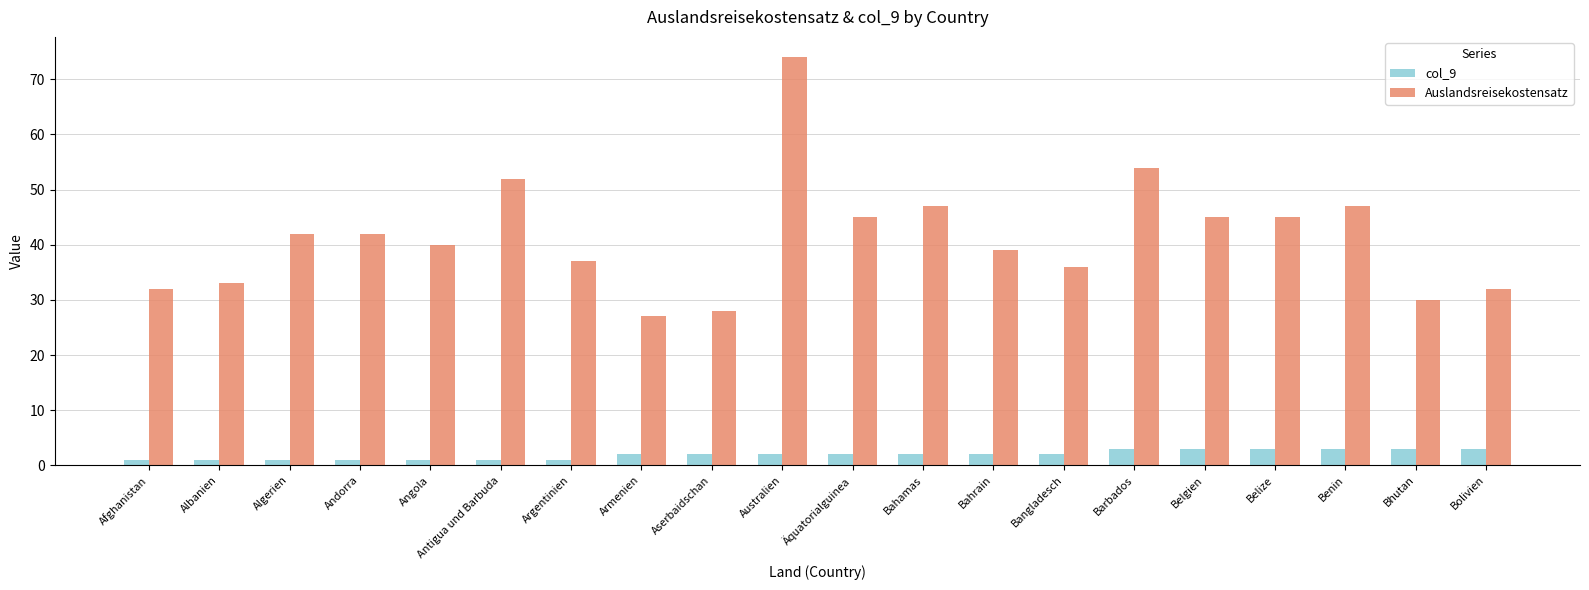

What is the average value of the col_9 series?

2